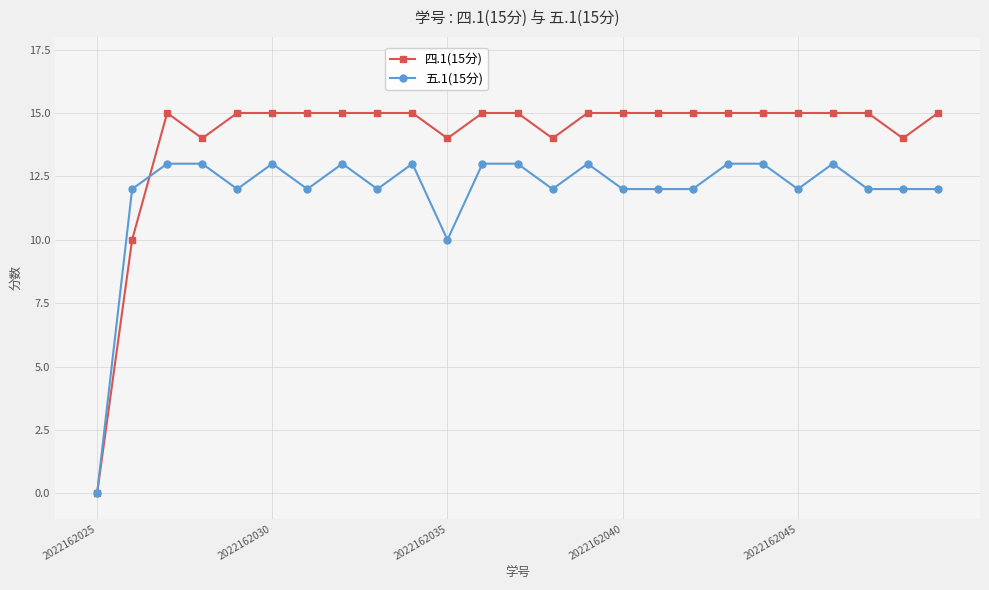

What are all the series names shown in the legend?

四.1(15分), 五.1(15分)